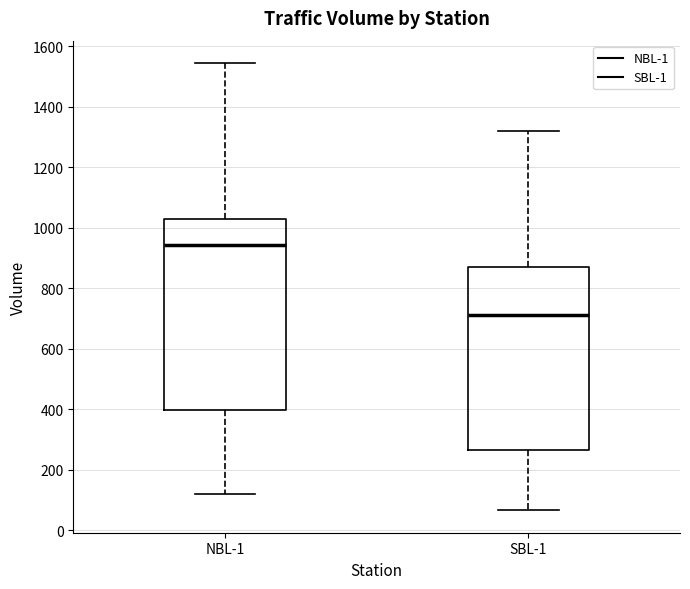

Comparing the boxes themselves (not the whiskers), which one is the tallest?

NBL-1